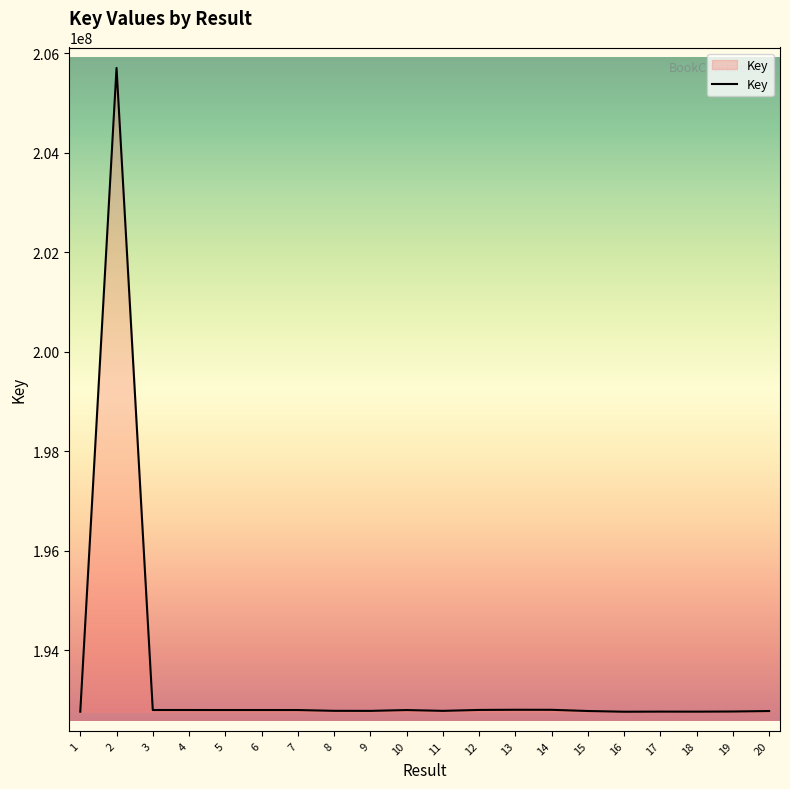

What is the minimum value shown in the chart?

192762210